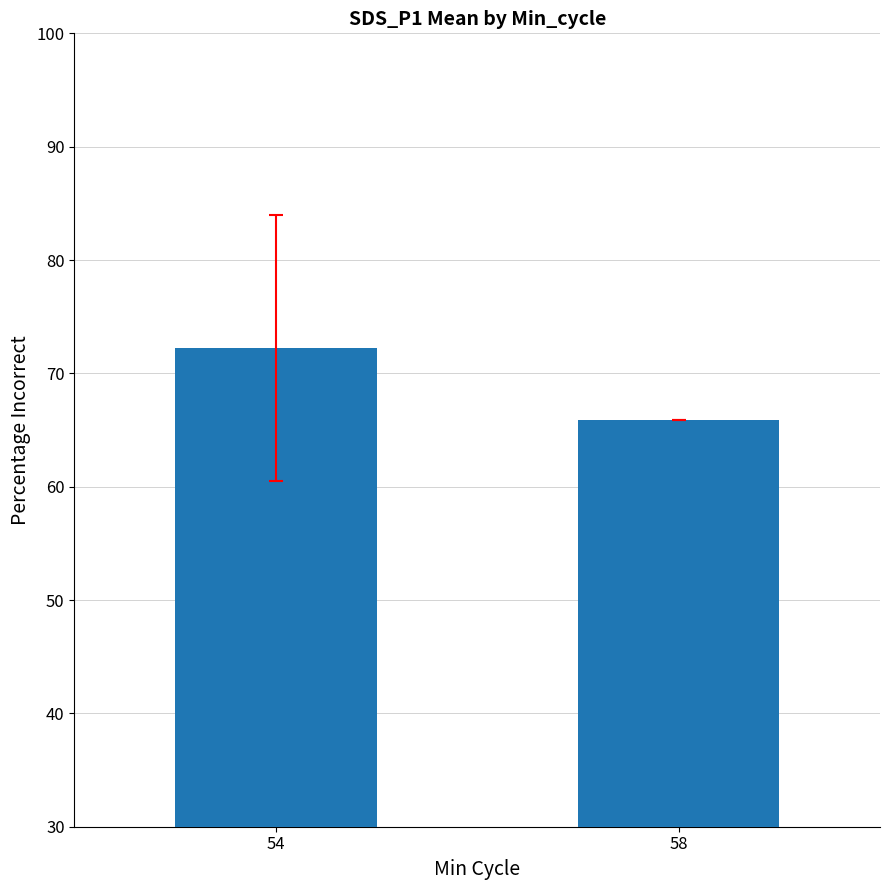

What is the minimum value shown in the chart?

65.9